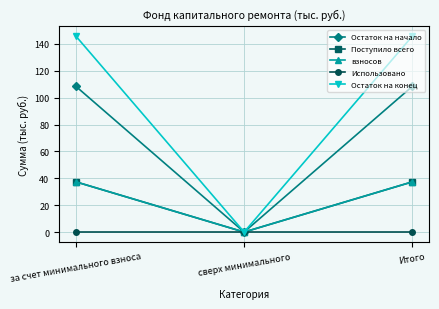

Does the chart have visible grid lines?

Yes